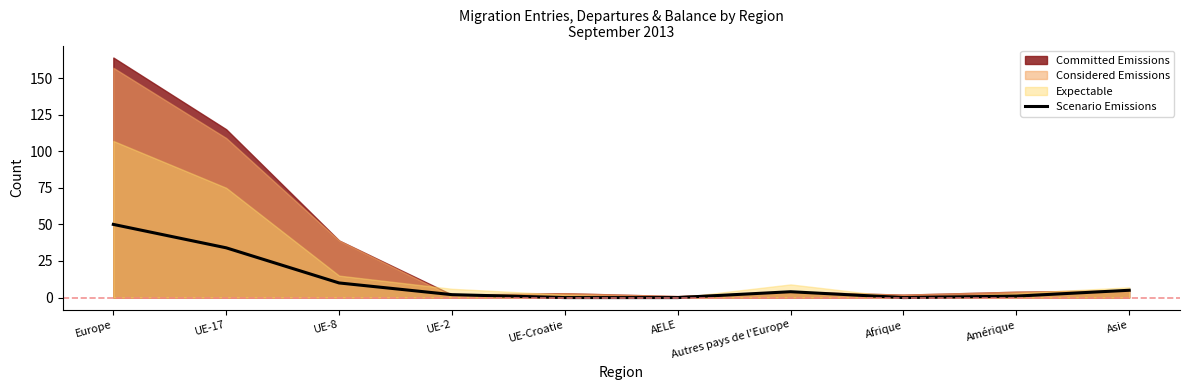

Reading left to right, extract all data points from this chart.

50	34	10	2	0	0	4	0	1	5